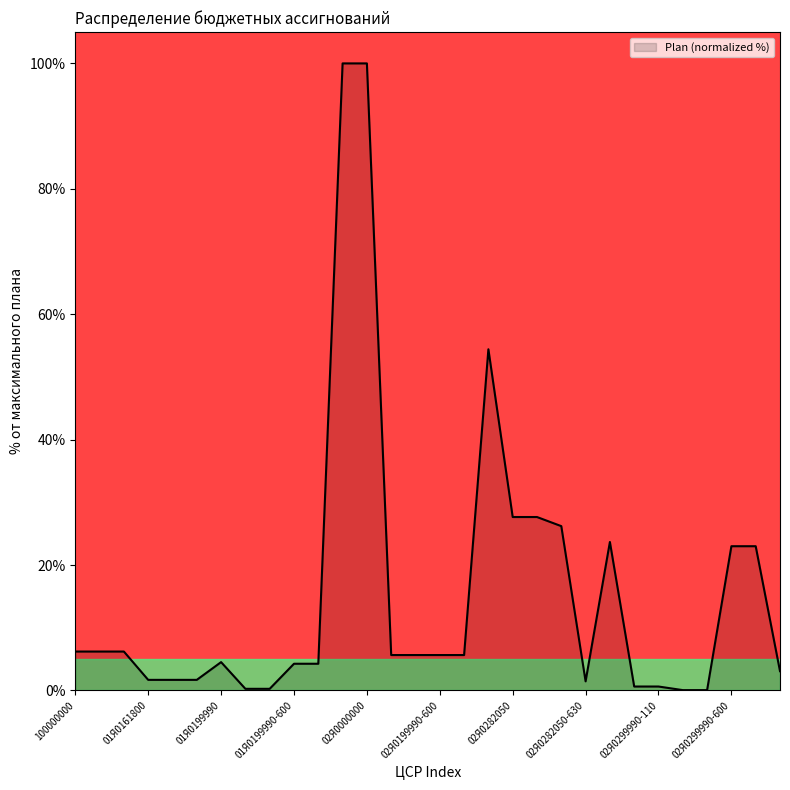

What is the difference between the maximum and minimum values?

99.9